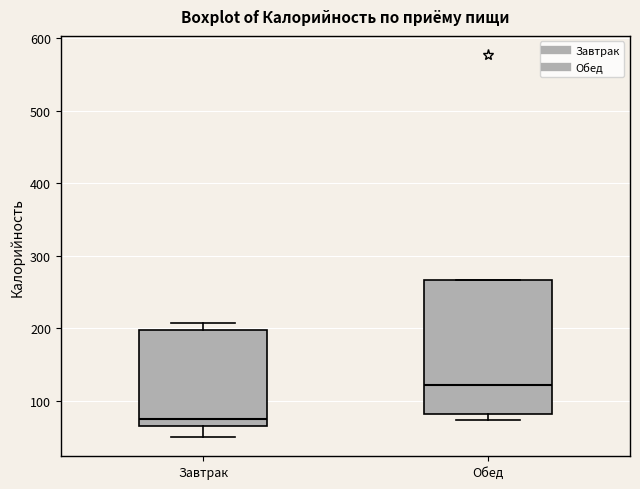

Which box has the lowest median line?

Завтрак